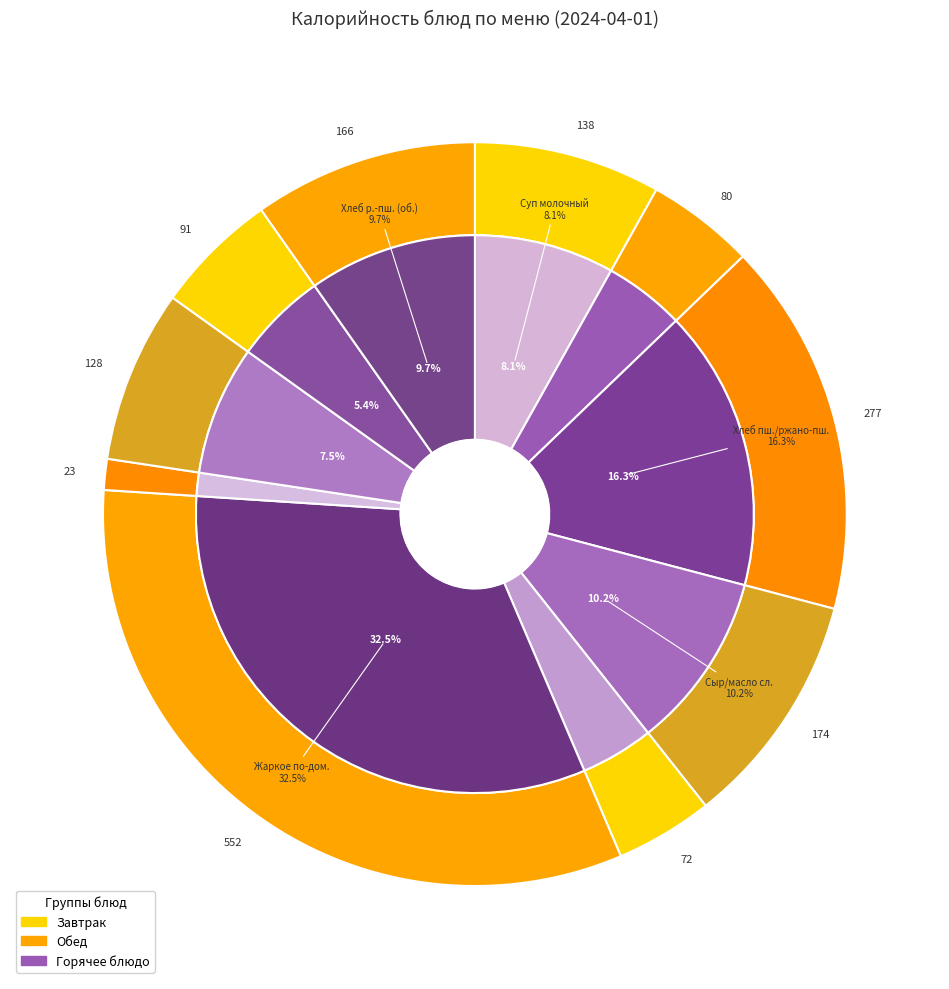

The Кофейный напиток slice represents 5% of the pie. True or false?

True